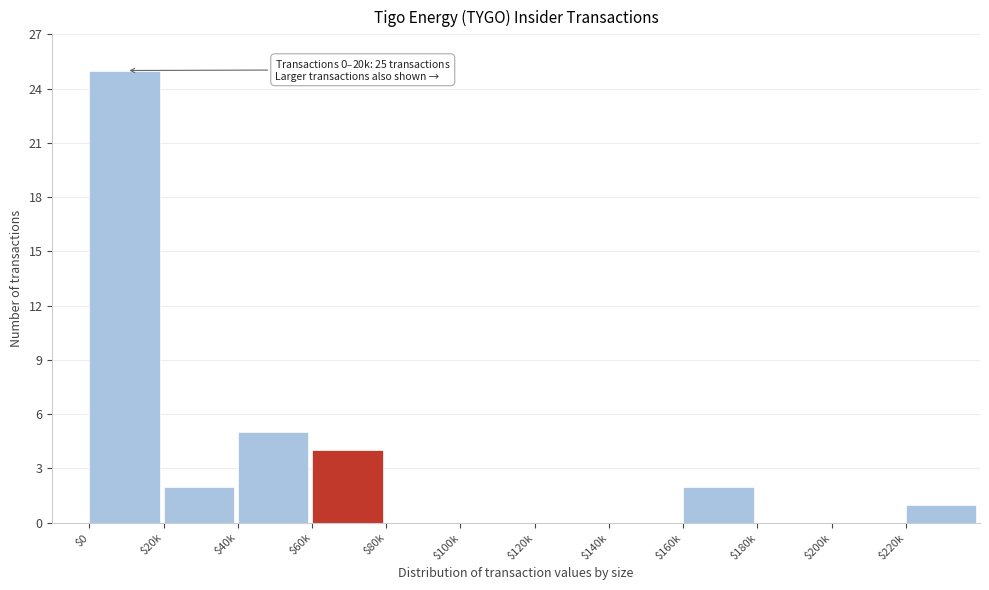

At which label is the value closest to 12?

$40k